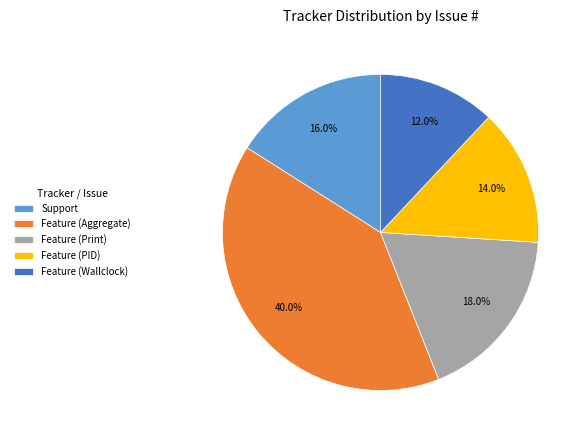

Between Support and Feature (Wallclock), which is larger?

Support